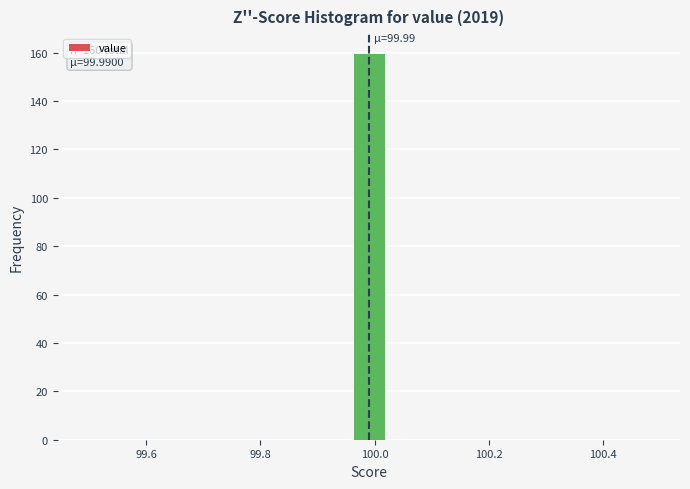

Read against the x-axis, roughly where is the centre of the tallest bar?

100.00